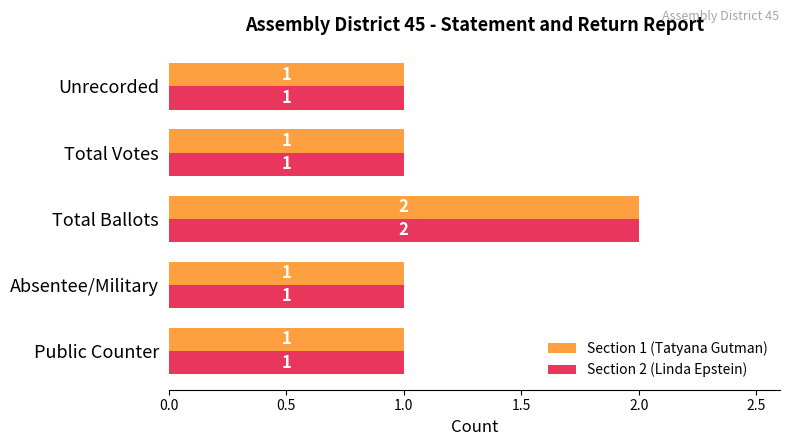

What is the average value of the Section 2 (Linda Epstein) series?

1